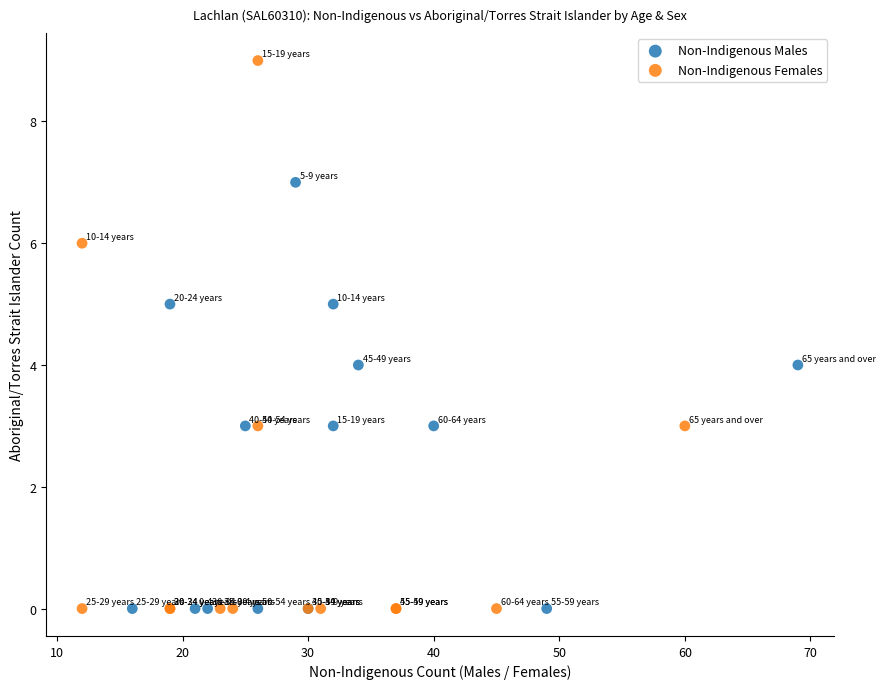

Which series has the largest Y range (max minus min)?

Non-Indigenous Females